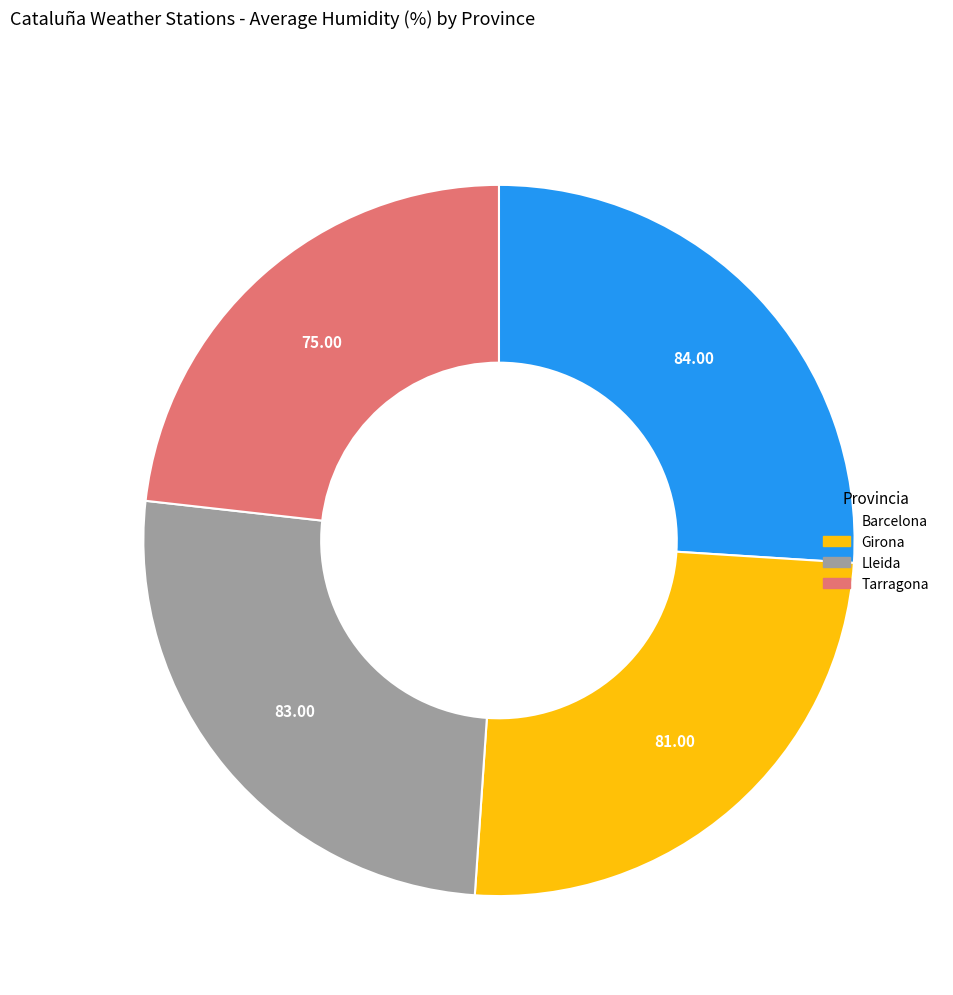

Is it true that Barcelona is 31% of the pie?

False